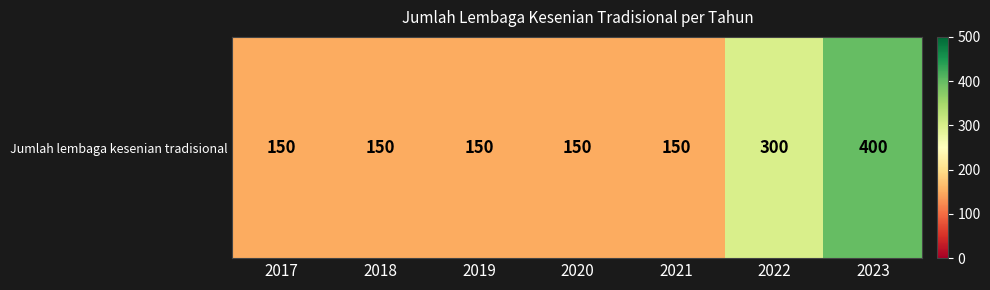

List the labels in order of value, smallest first.

2017, 2018, 2019, 2020, 2021, 2022, 2023